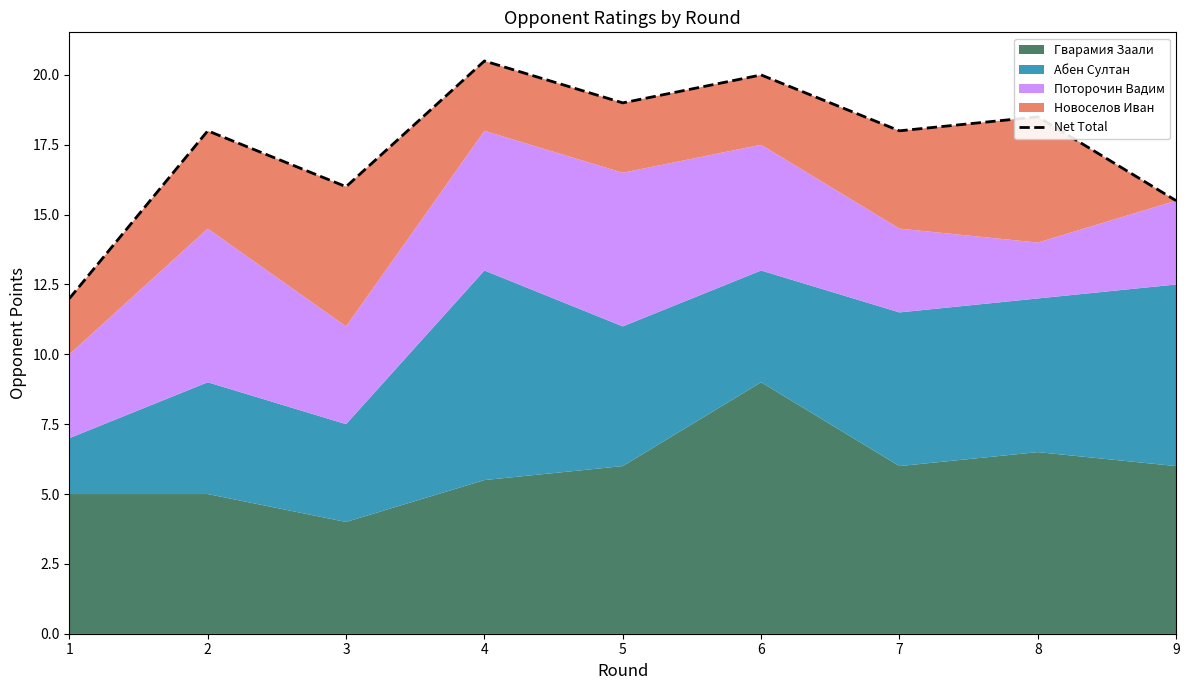

Reading right to left, transcribe all the data shown in this chart.

15.5	18.5	18.0	20.0	19.0	20.5	16.0	18.0	12.0